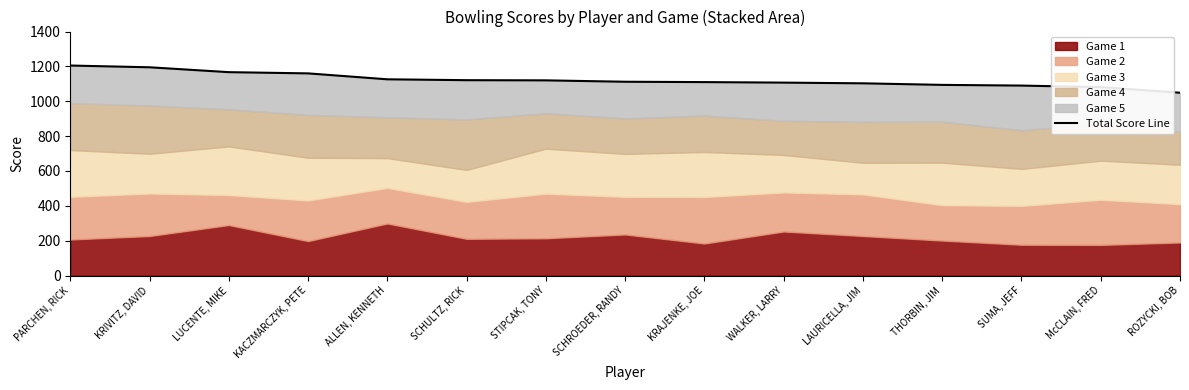

Which label corresponds to the largest value in the chart?

PARCHEN, RICK